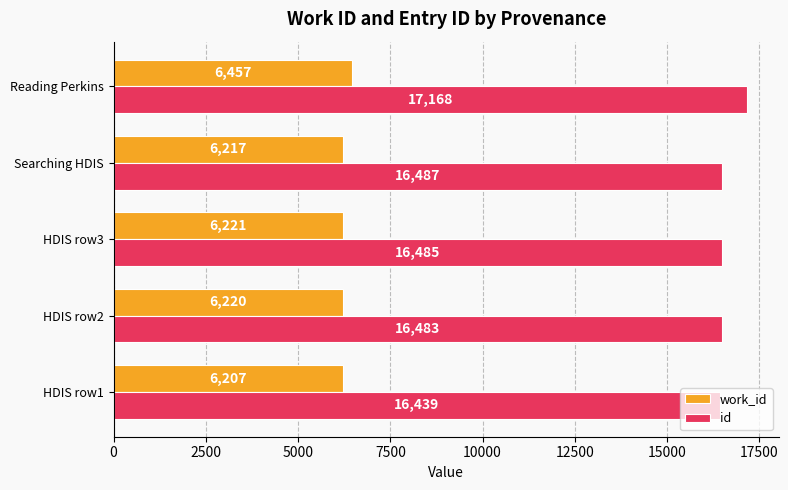

True or false: work_id has a value of 2455 at Searching HDIS.

False